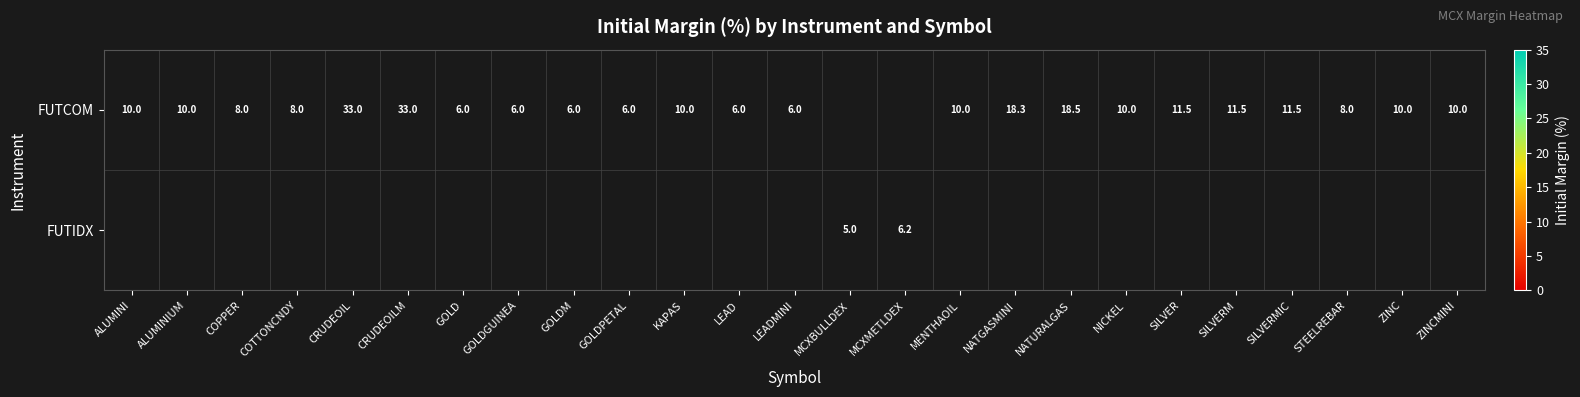

What is the sum of the FUTCOM values at COPPER and GOLDPETAL?

14.0